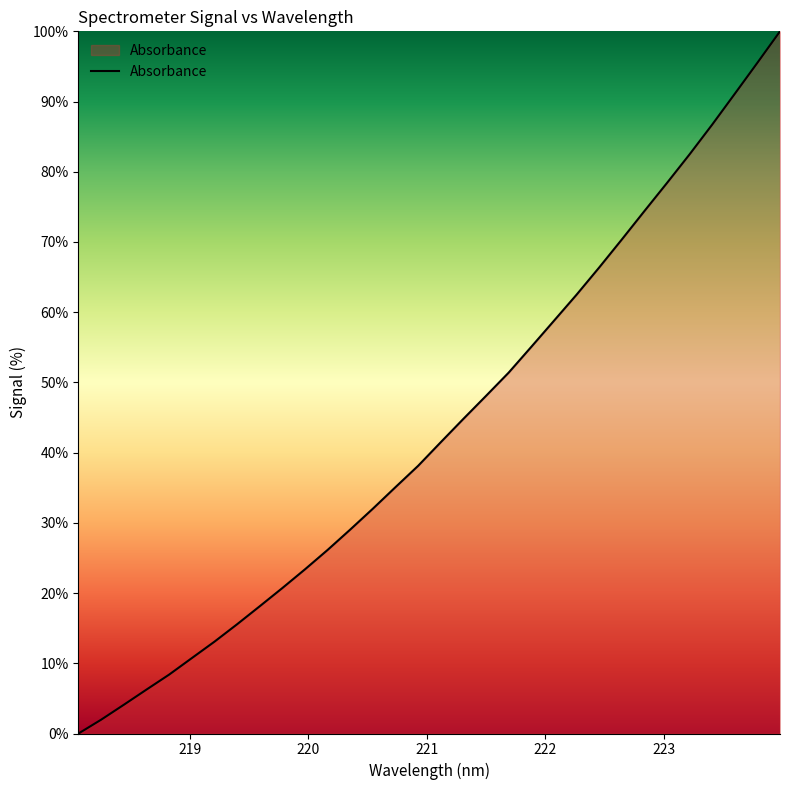

What is the average value?

43.4